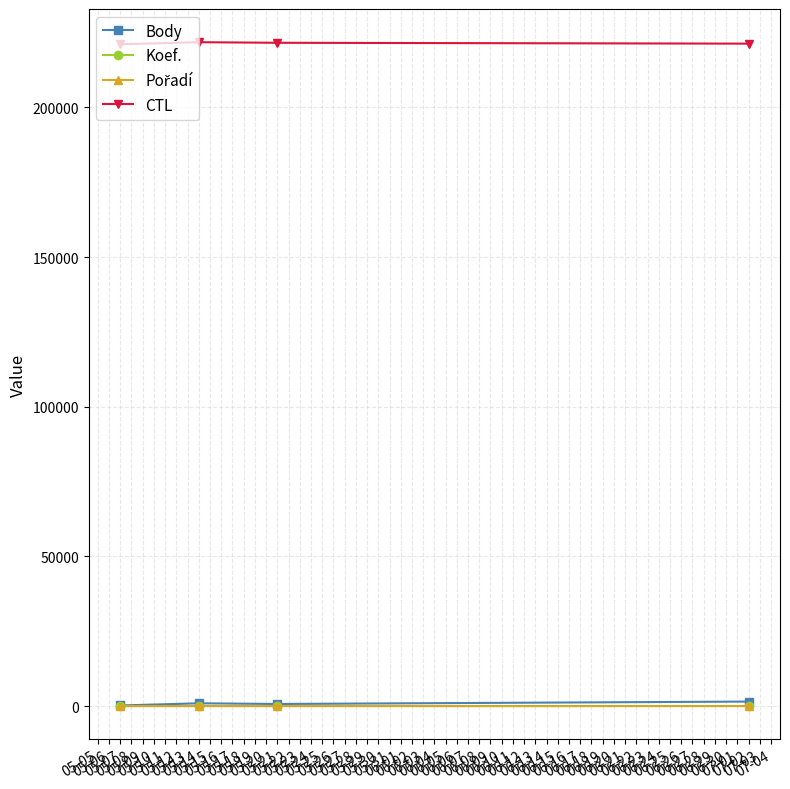

What is the minimum value for CTL?

221104